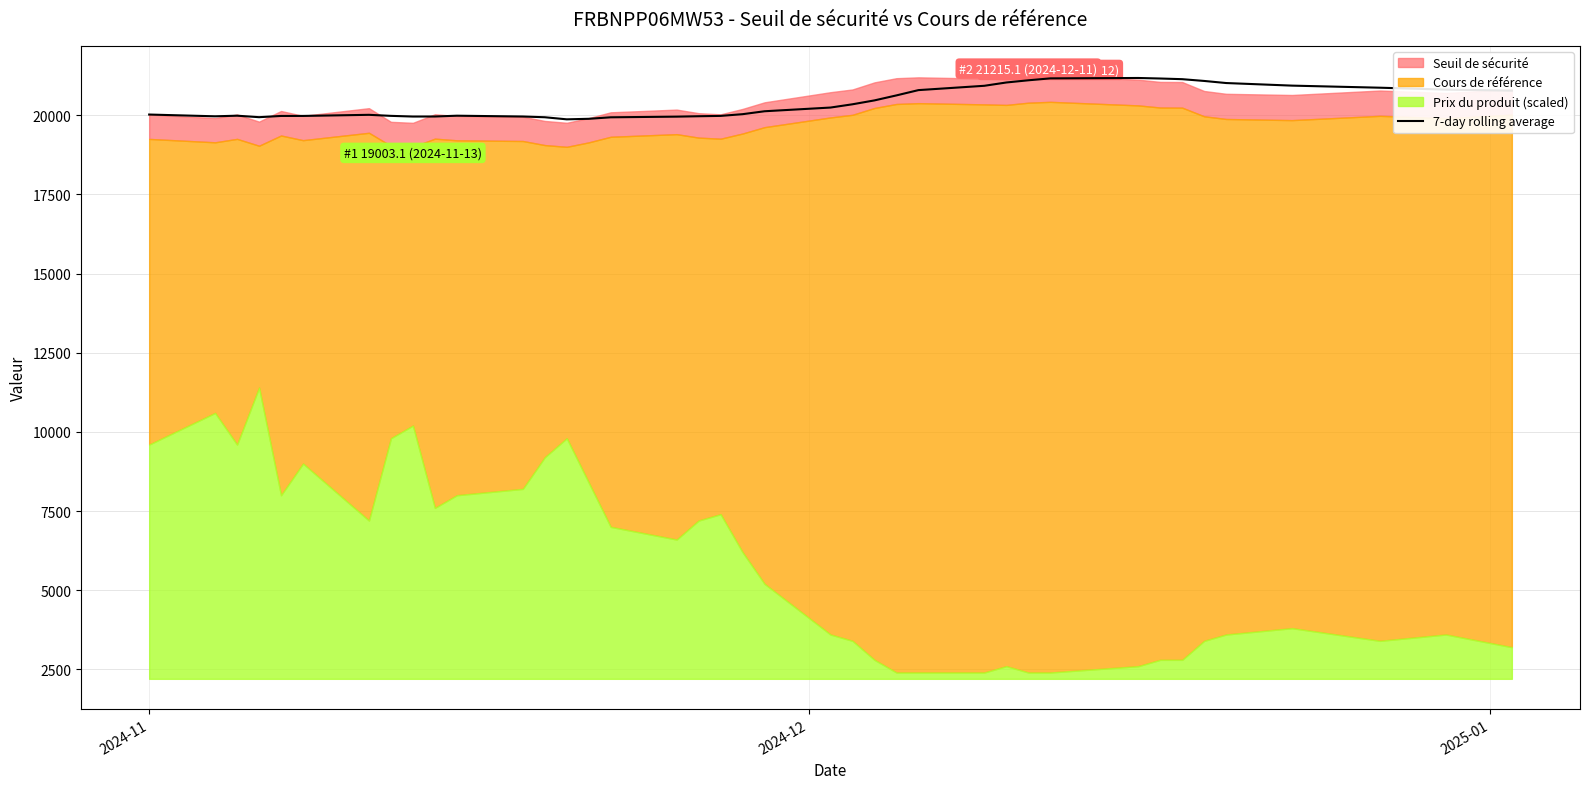

What is the minimum value for 7-day rolling average?

19873.7